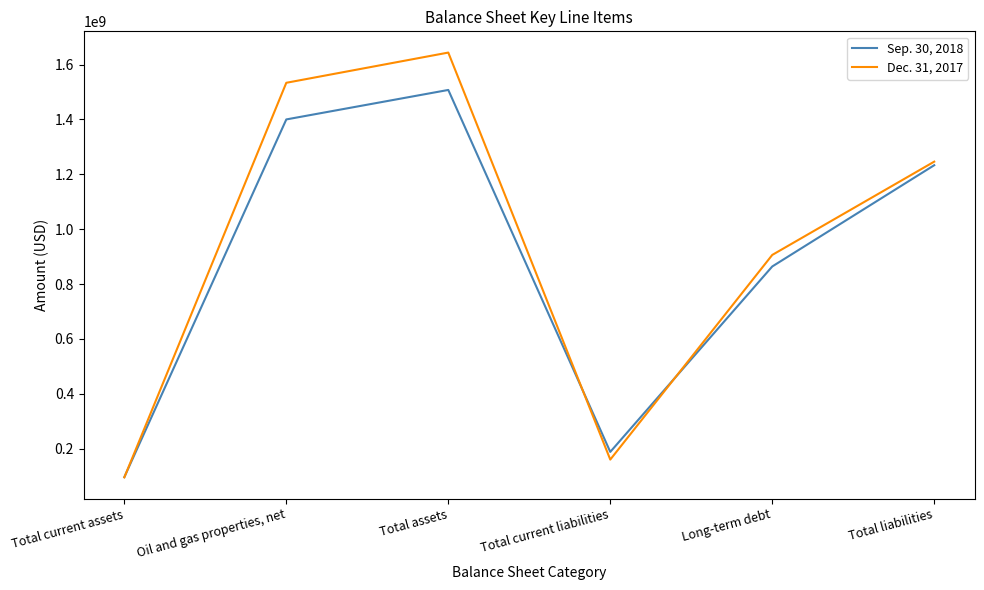

Reading left to right, transcribe all the data shown in this chart.

Sep. 30, 2018: 96153000	1399850000	1507310000	188077000	863921000	1232996000
Dec. 31, 2017: 95287000	1533392000	1643520000	160084000	905976000	1245992000